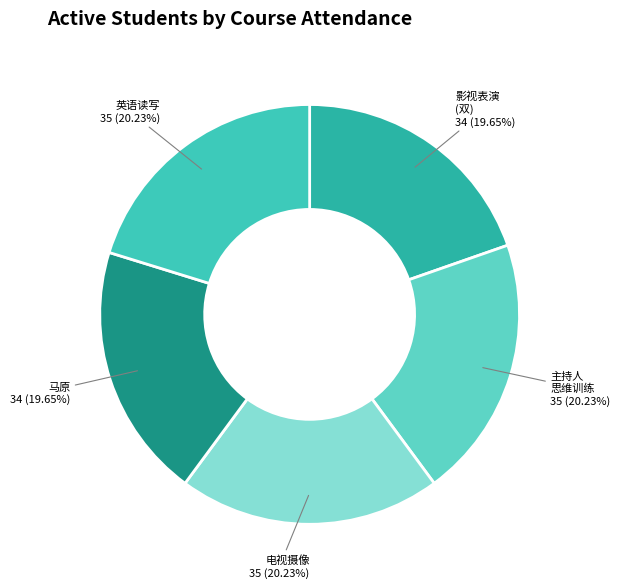

Which category has the smallest portion of the pie?

星期一  5-6（双）    影视表演